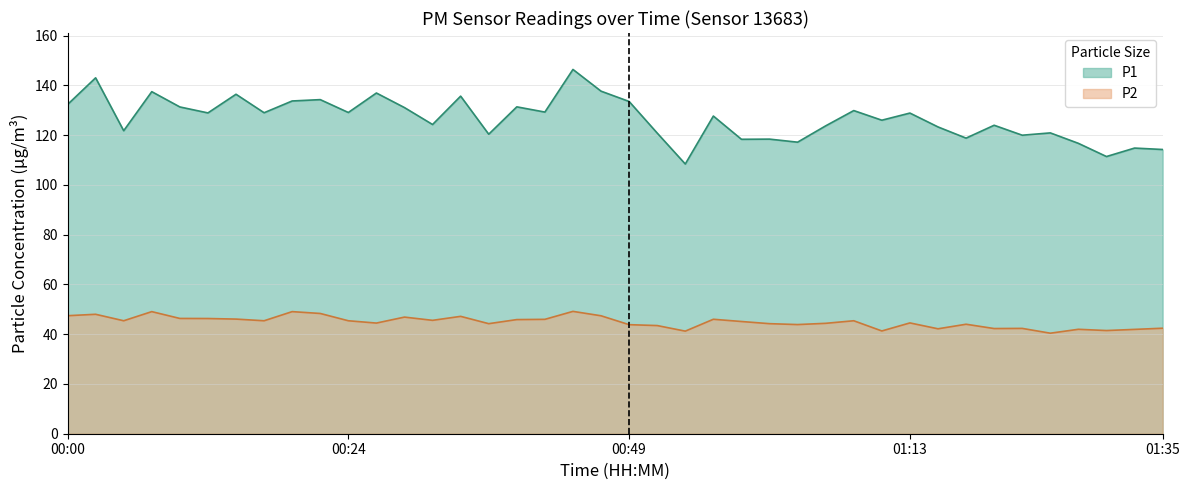

What is the highest value of the P2 series?

49.2